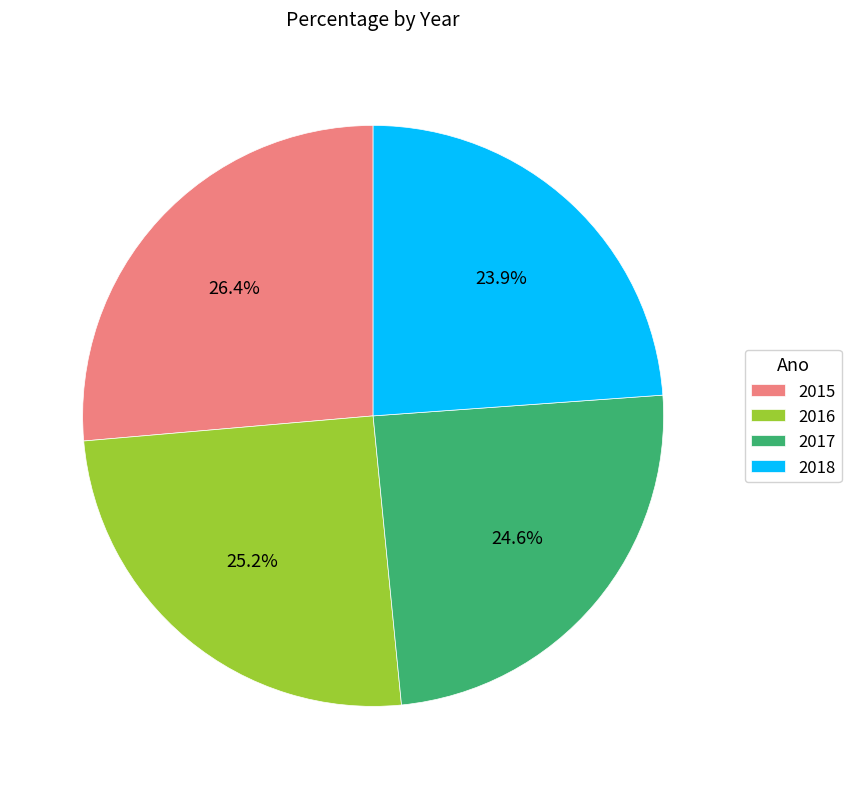

Between 2016 and 2017, which is larger?

2016